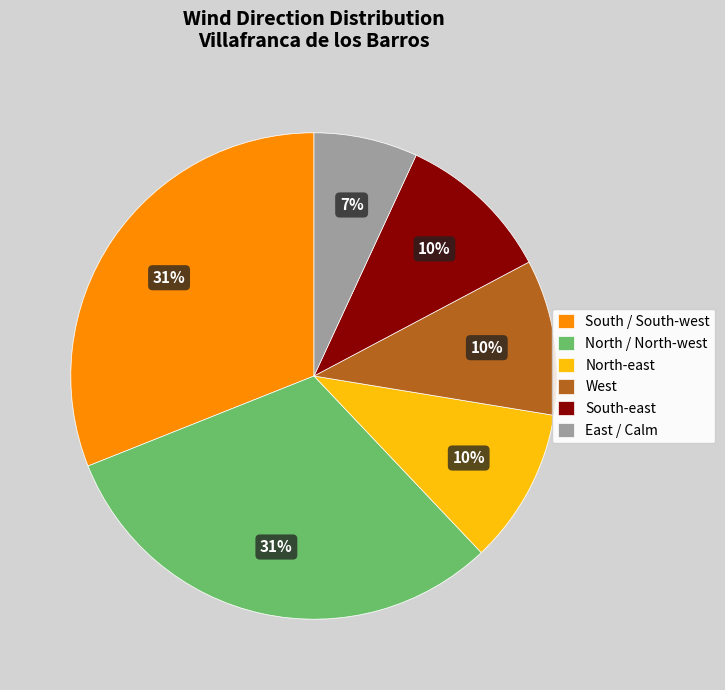

Does West account for over 50% of the chart?

No